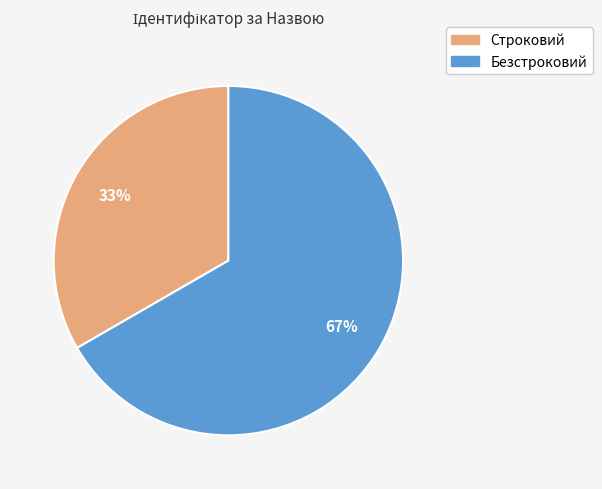

Which slice represents more than half of the pie?

Безстроковий